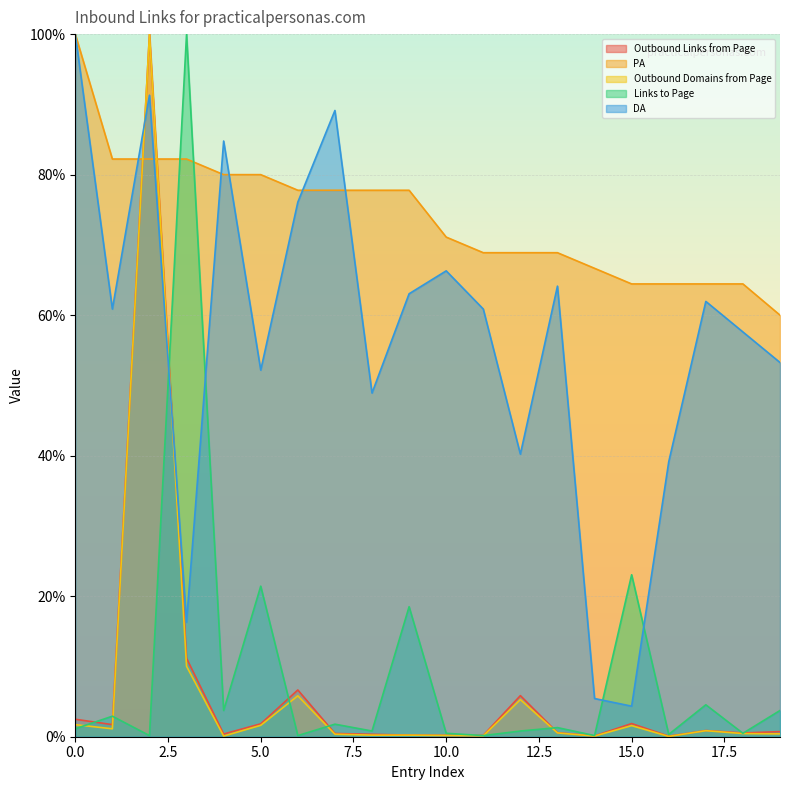

What is the difference between the highest and lowest values at 12?

68.1